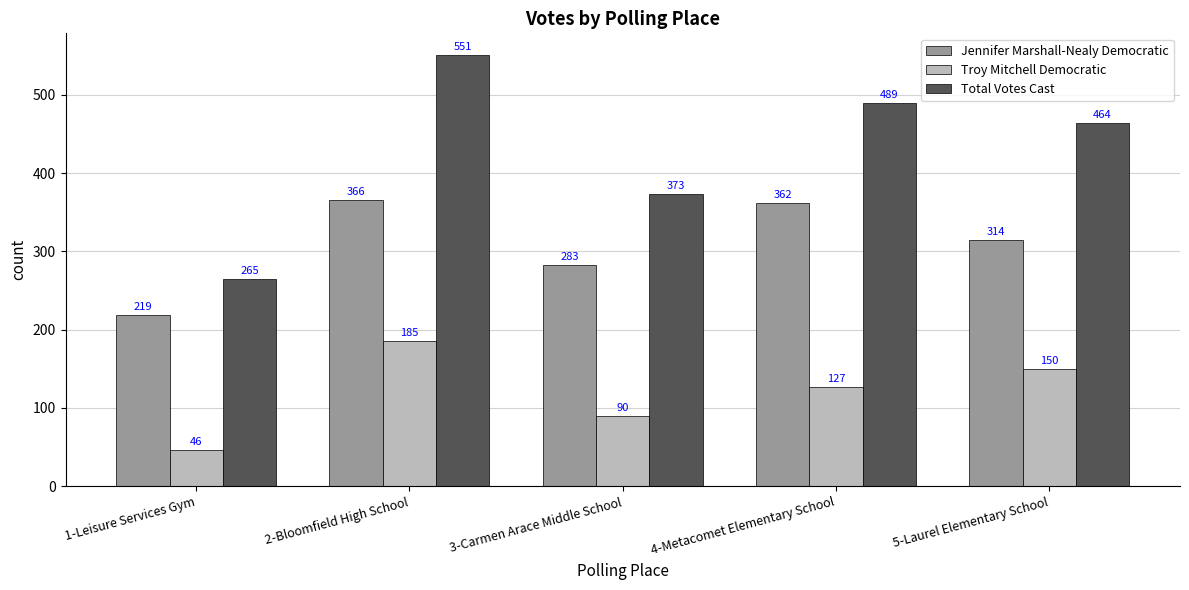

Does the chart contain stacked bars?

No